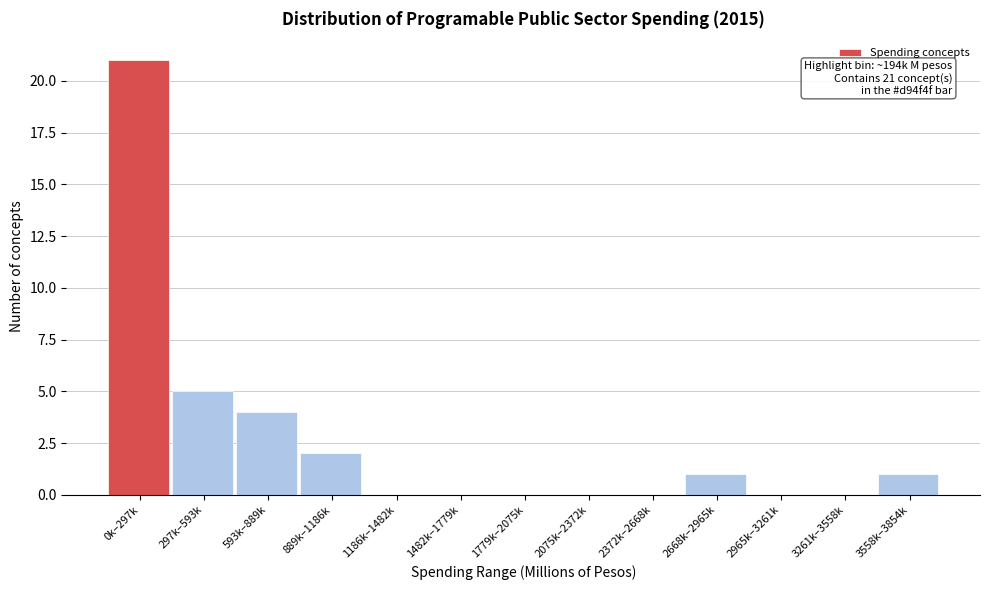

Reading left to right, extract all data points from this chart.

0k–297k=21	297k–593k=5	593k–889k=4	889k–1186k=2	1186k–1482k=0	1482k–1779k=0	1779k–2075k=0	2075k–2372k=0	2372k–2668k=0	2668k–2965k=1	2965k–3261k=0	3261k–3558k=0	3558k–3854k=1